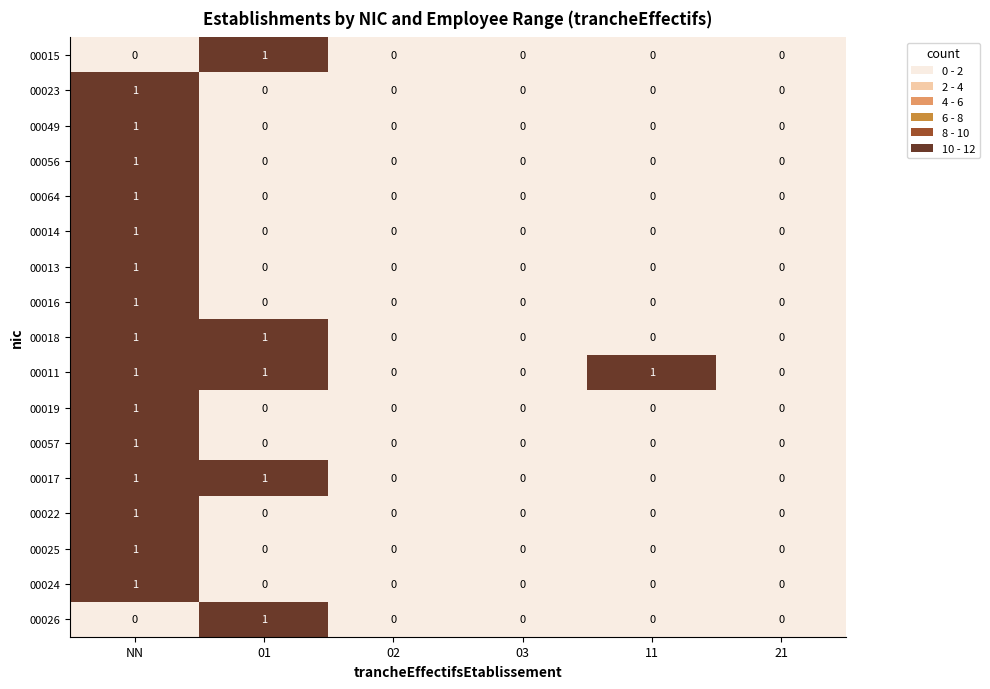

At which category is the sum across all series the highest?

NN